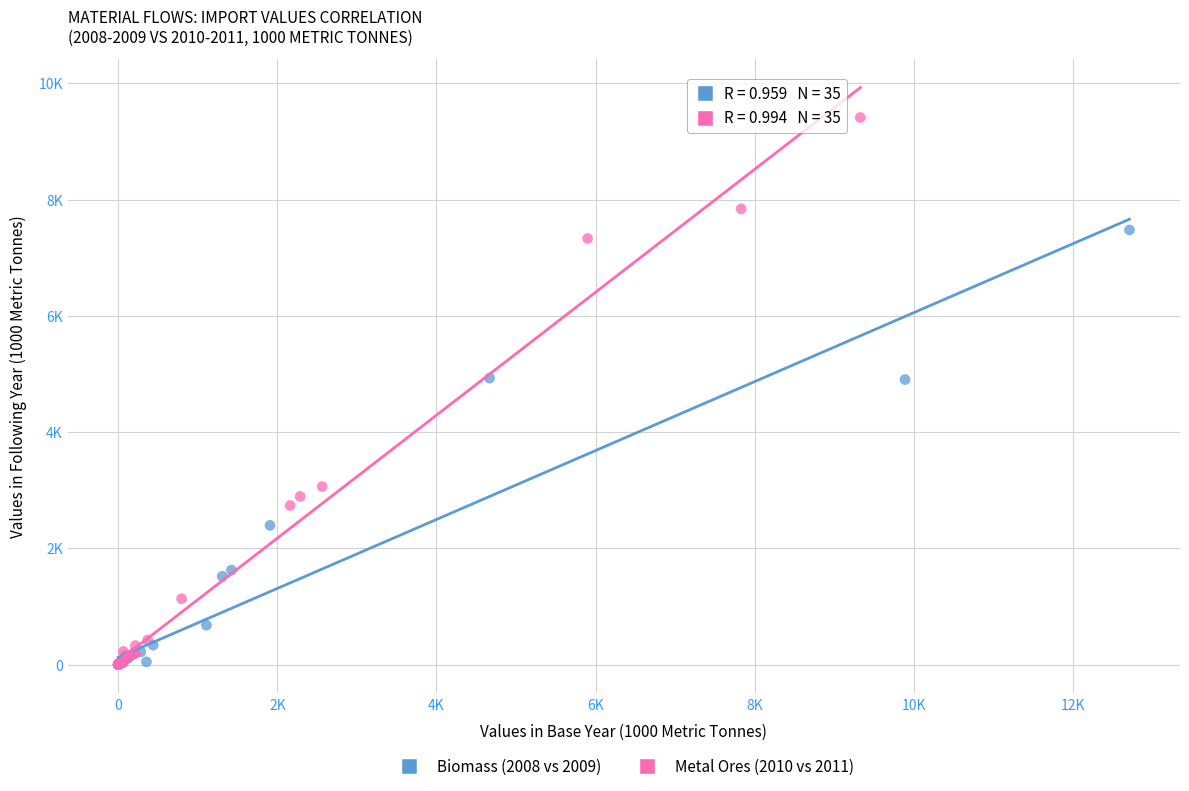

What are all the series names shown in the legend?

Biomass (2008 vs 2009), Metal Ores (2010 vs 2011)